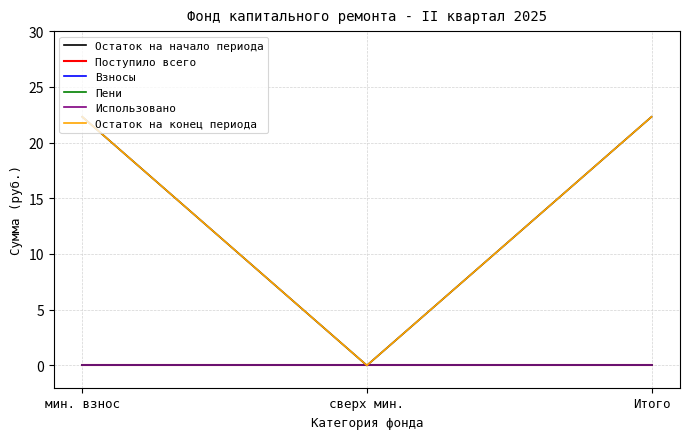

Is the value of Использовано at Итого greater than the value of Взносы at мин. взнос?

No